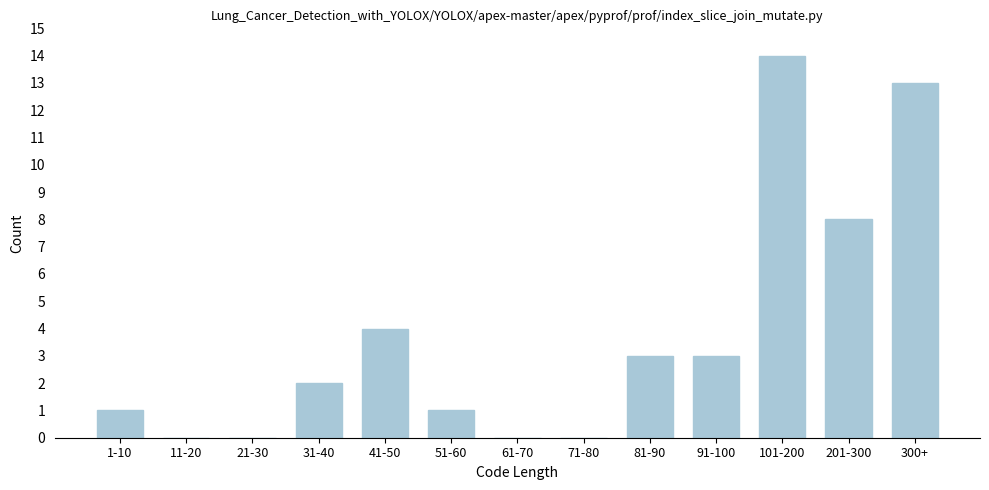

Reading right to left, what are all the values shown in this chart?

300+=13	201-300=8	101-200=14	91-100=3	81-90=3	71-80=0	61-70=0	51-60=1	41-50=4	31-40=2	21-30=0	11-20=0	1-10=1